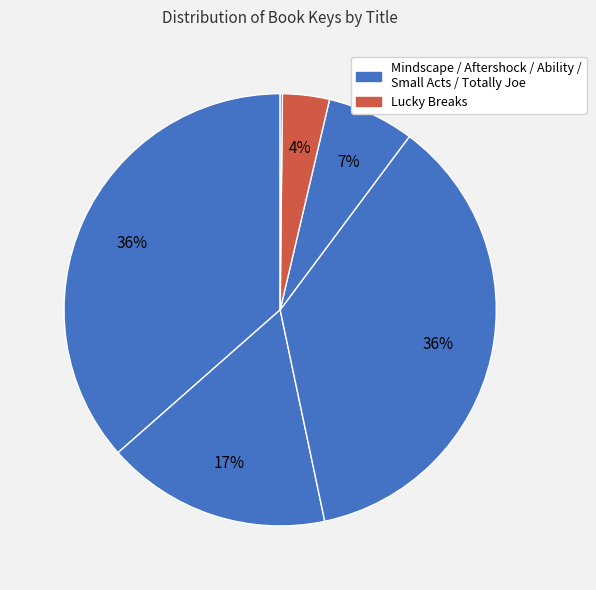

To the nearest percent, what is the average slice percentage?

17%